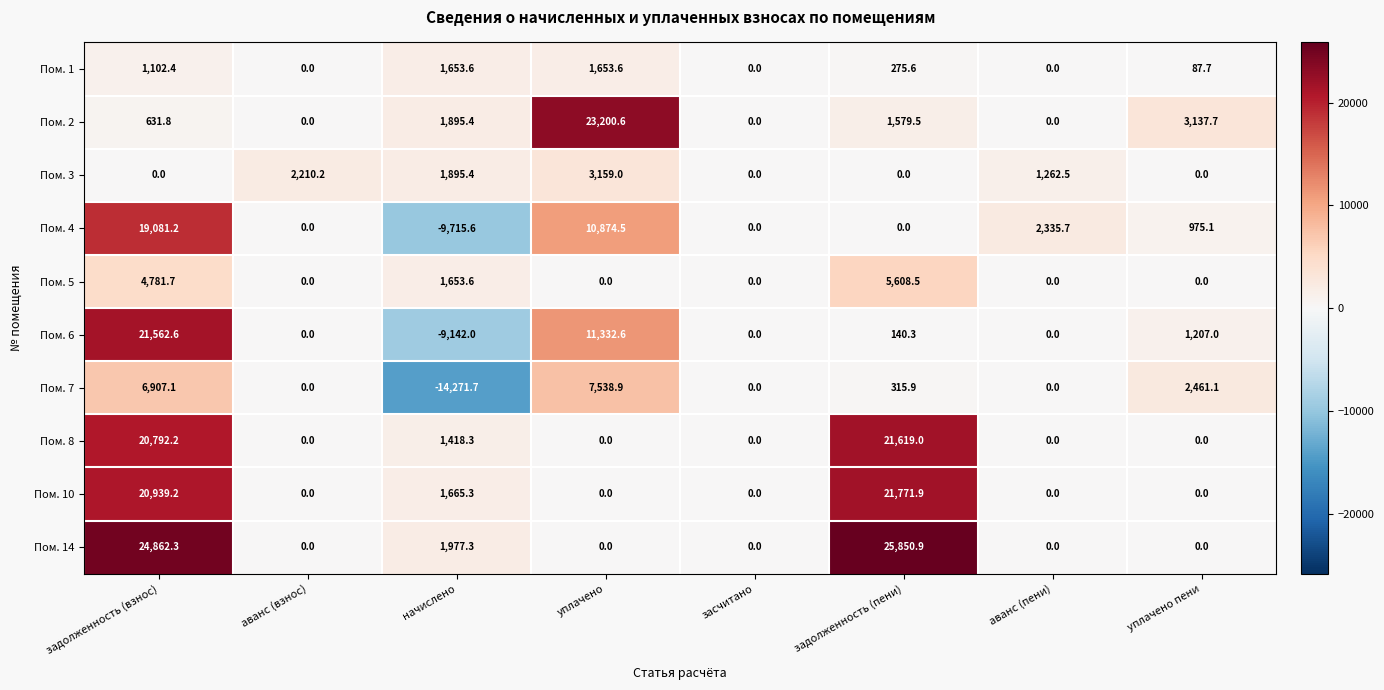

Is it true that Пом. 2 equals 0.0 at аванс (пени)?

True